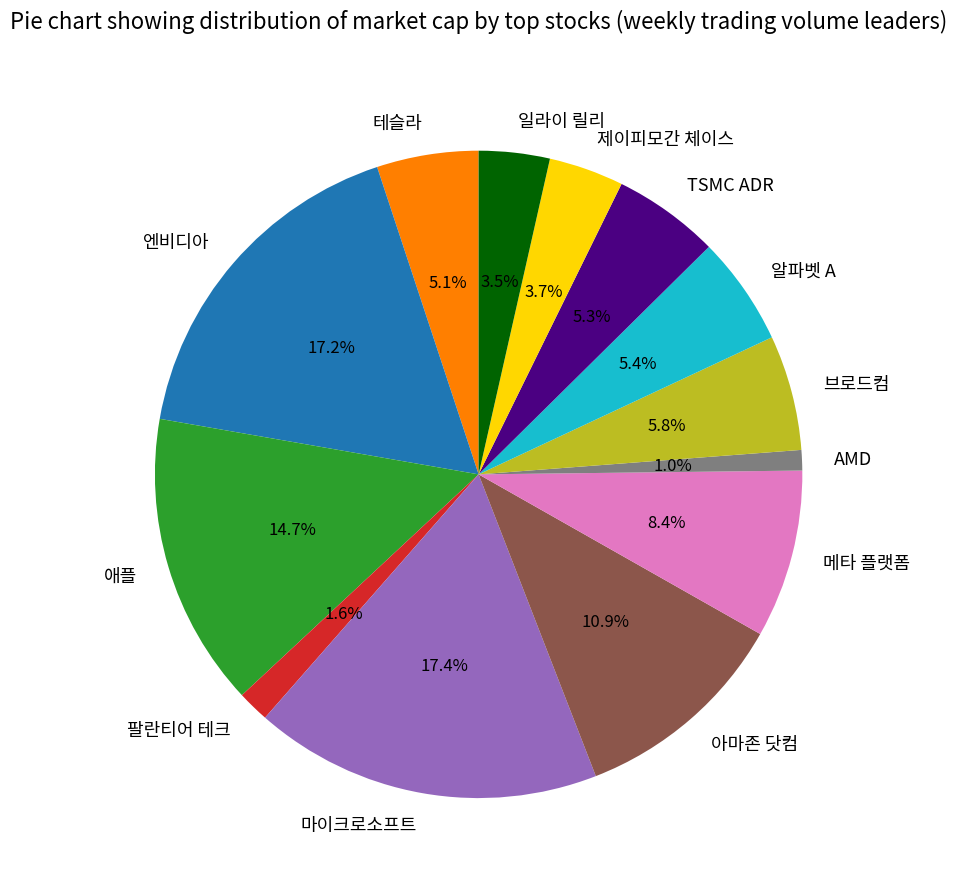

How many segments does this pie chart have?

13